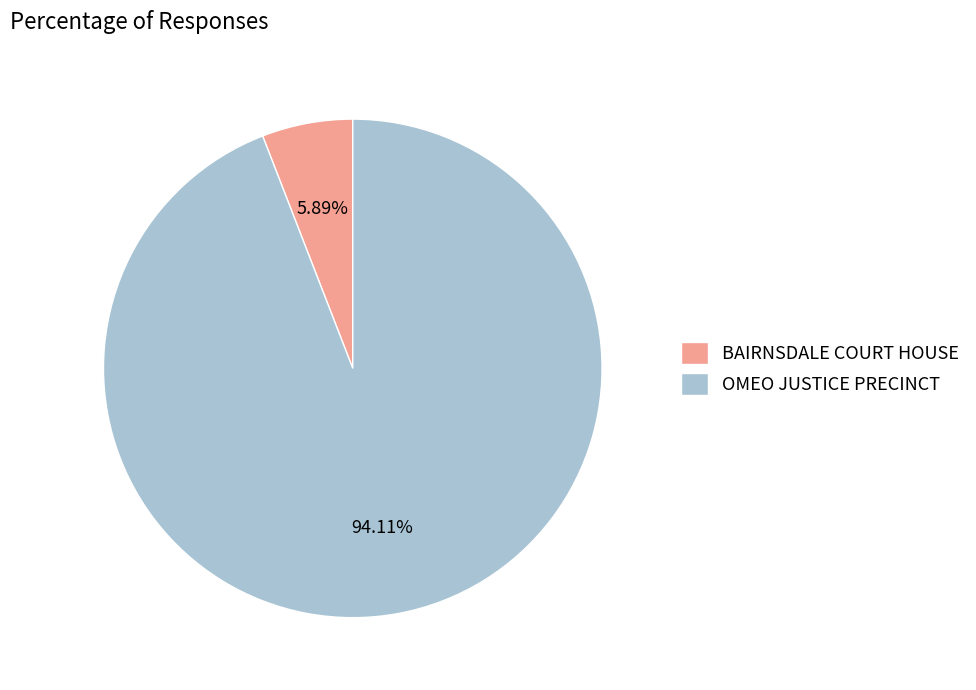

What is the ratio of the value at OMEO JUSTICE PRECINCT to the value at BAIRNSDALE COURT HOUSE?

16.0